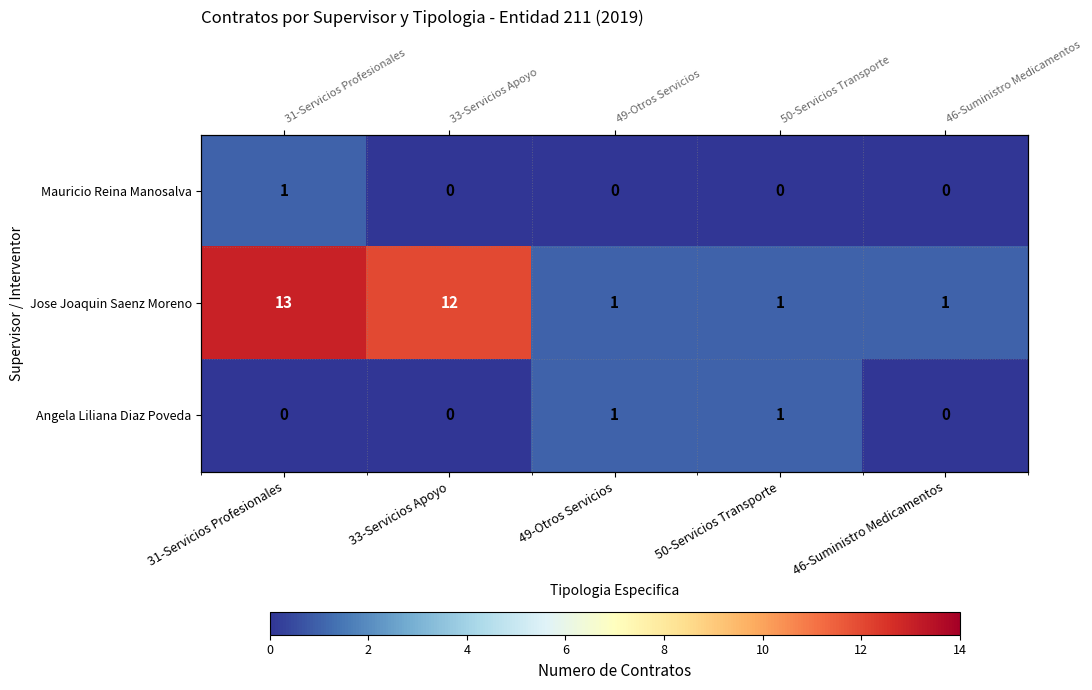

What is the maximum value shown in the chart?

13